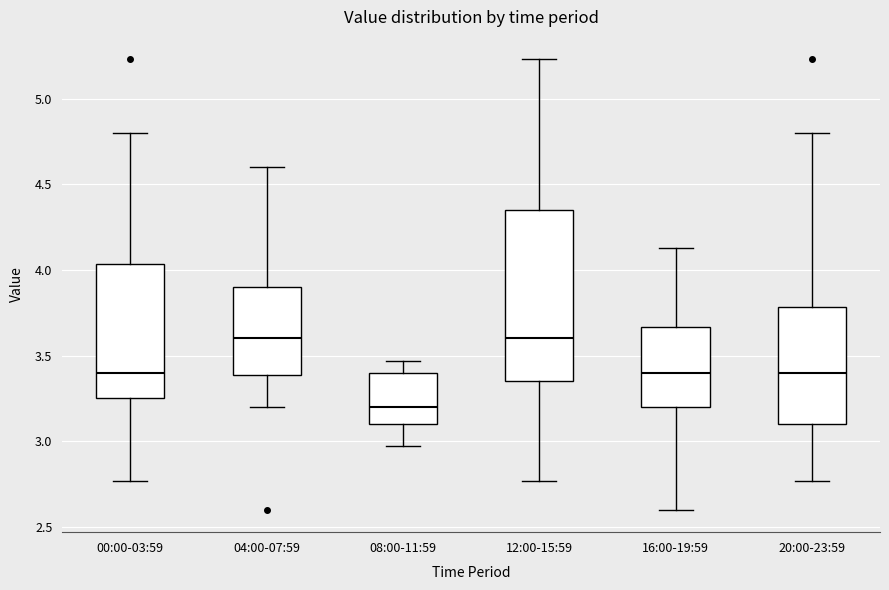

Reading left to right, read every box against the y-axis: the position of its median line, the range the box covers, and the ends of its whiskers. The values are not printed on the chart, so give them approximately, as read against the axis.

00:00-03:59: median 3.40, box 3.25 to 4.05, whiskers 2.75 to 4.80
04:00-07:59: median 3.60, box 3.40 to 3.90, whiskers 3.20 to 4.60
08:00-11:59: median 3.20, box 3.10 to 3.40, whiskers 2.95 to 3.45
12:00-15:59: median 3.60, box 3.35 to 4.35, whiskers 2.75 to 5.25
16:00-19:59: median 3.40, box 3.20 to 3.65, whiskers 2.60 to 4.15
20:00-23:59: median 3.40, box 3.10 to 3.80, whiskers 2.75 to 4.80